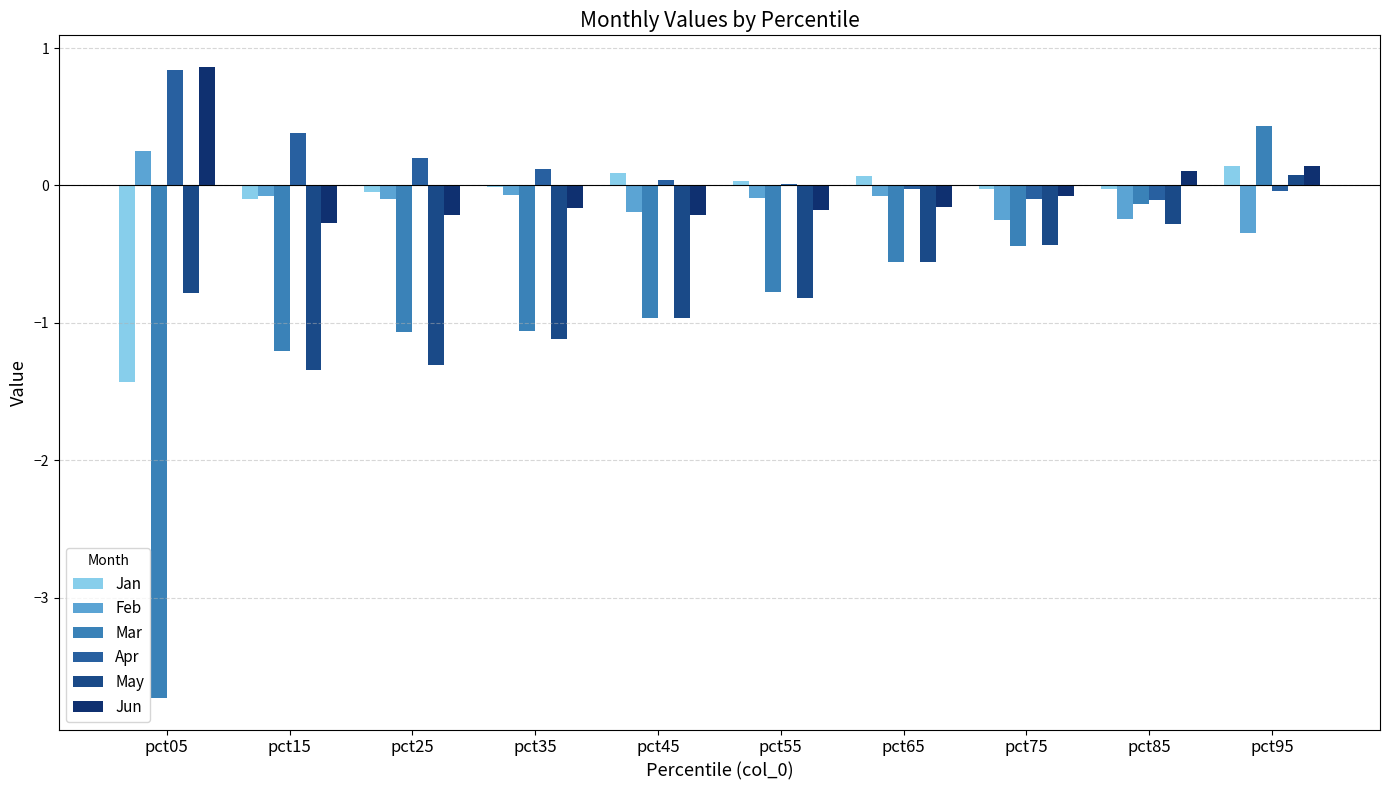

What is the average value of the Apr series?

0.1